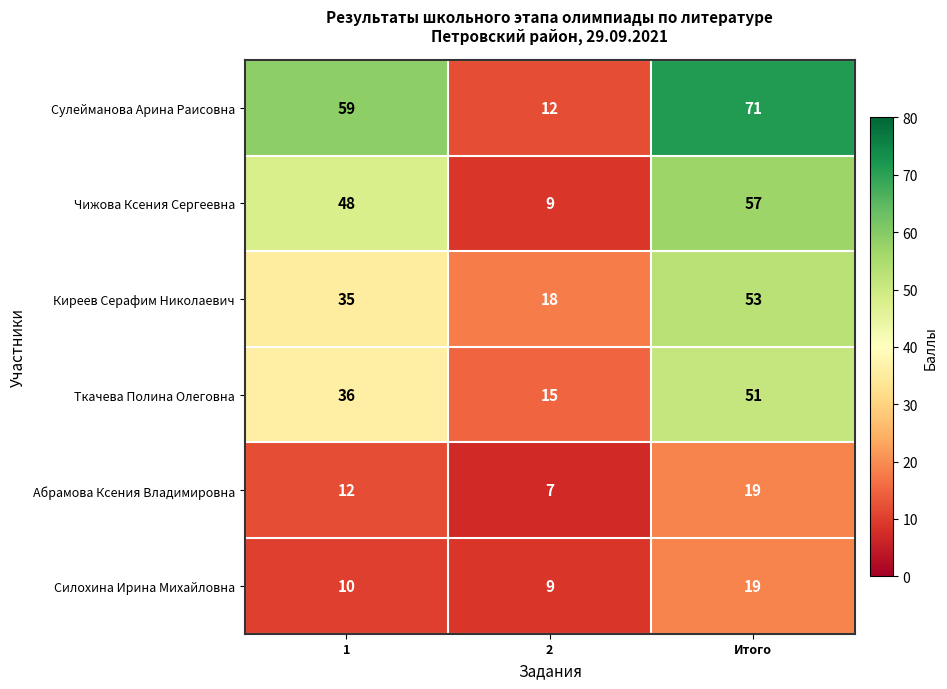

What value does the Силохина Ирина Михайловна series have at 2, to the nearest 10?

10